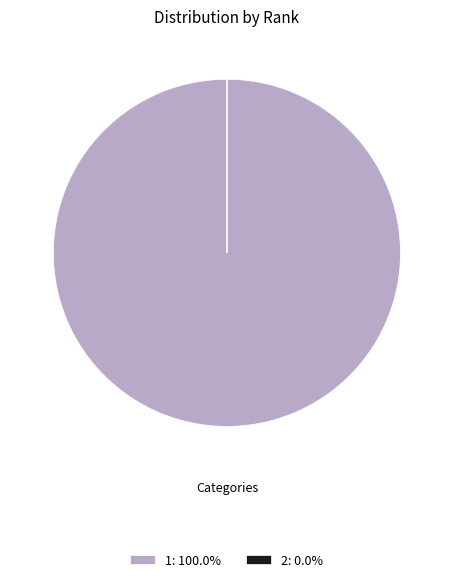

Does any single category account for the majority?

Yes